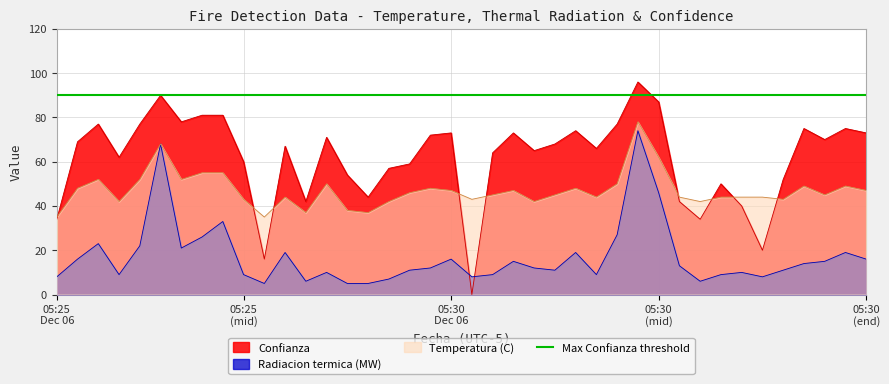

The Radiacion termica (MW) series shows 6 at 2018-12-06 05:25. True or false?

False